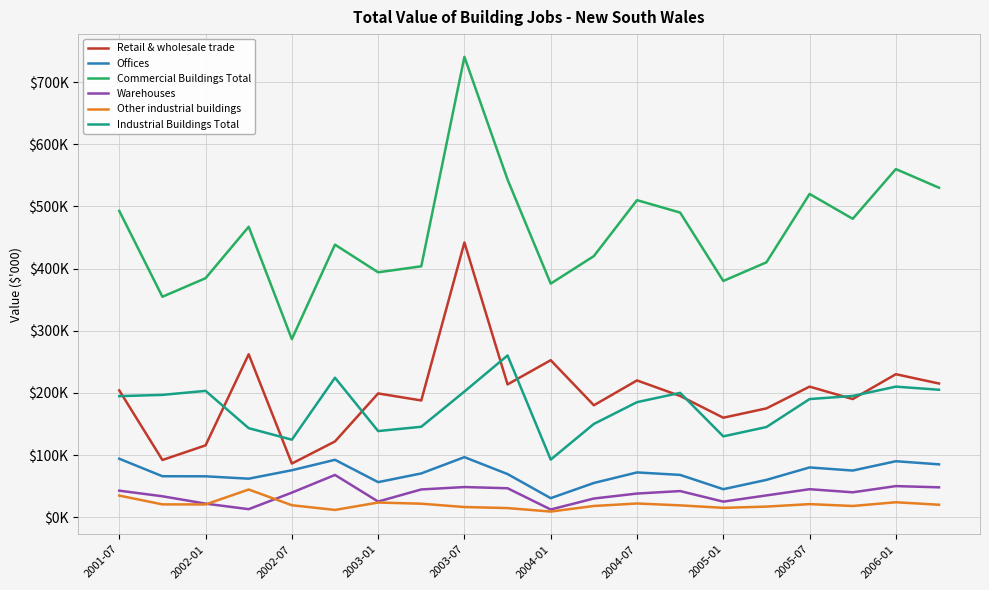

What are all the series names shown in the legend?

Retail & wholesale trade, Offices, Commercial Buildings Total, Warehouses, Other industrial buildings, Industrial Buildings Total